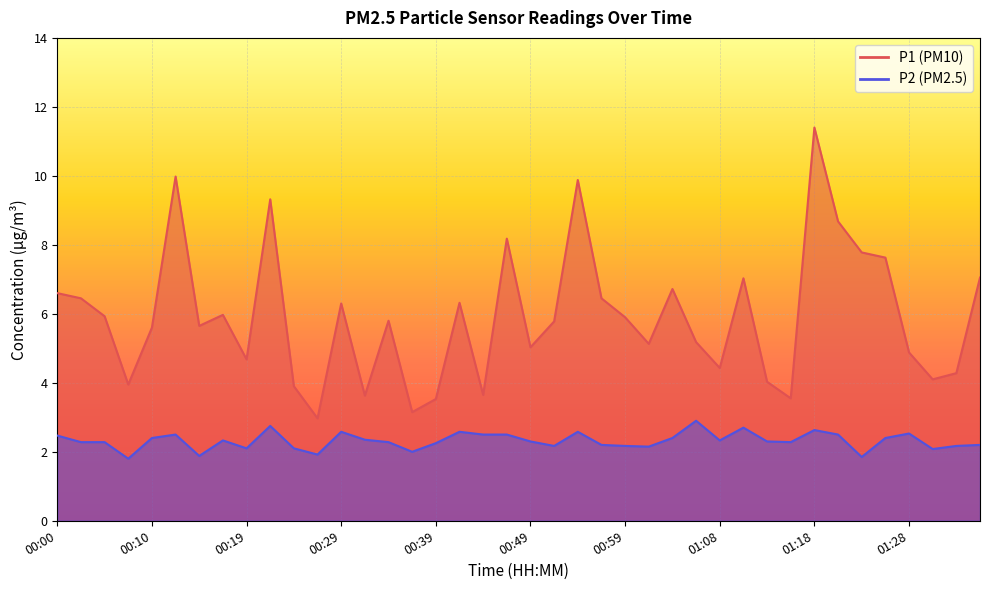

The P1 series shows 1.0 at 00:19. True or false?

False